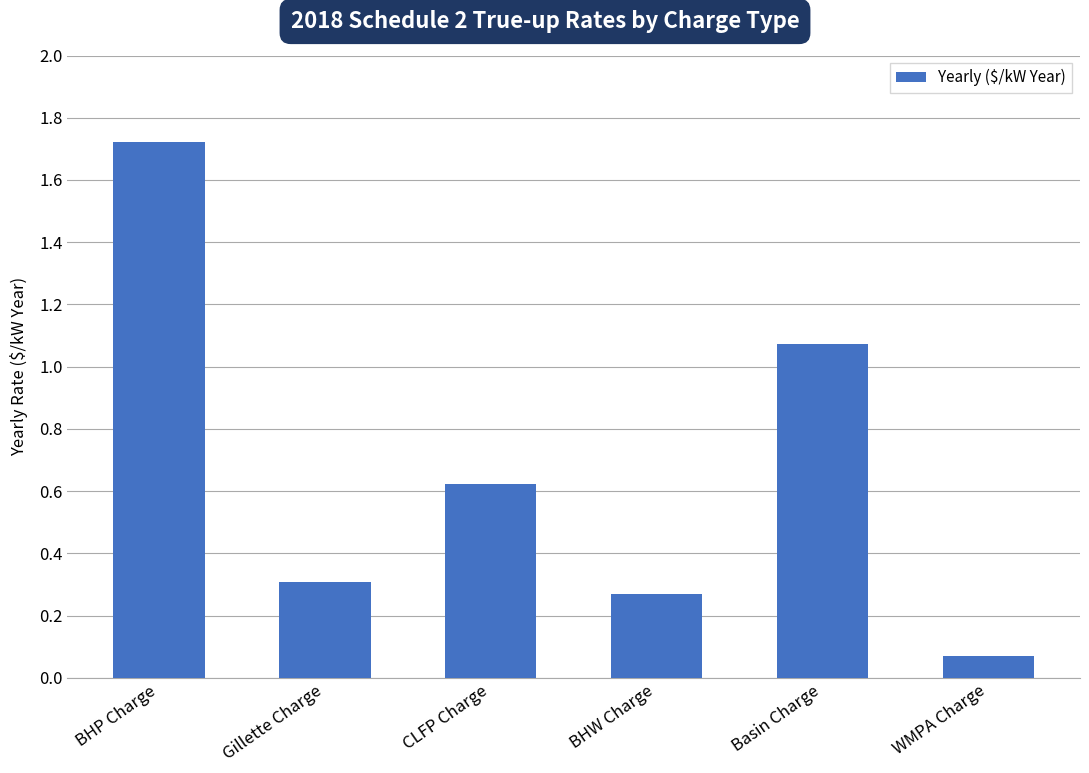

List the labels in order of value, largest first.

BHP Charge, Basin Charge, CLFP Charge, Gillette Charge, BHW Charge, WMPA Charge